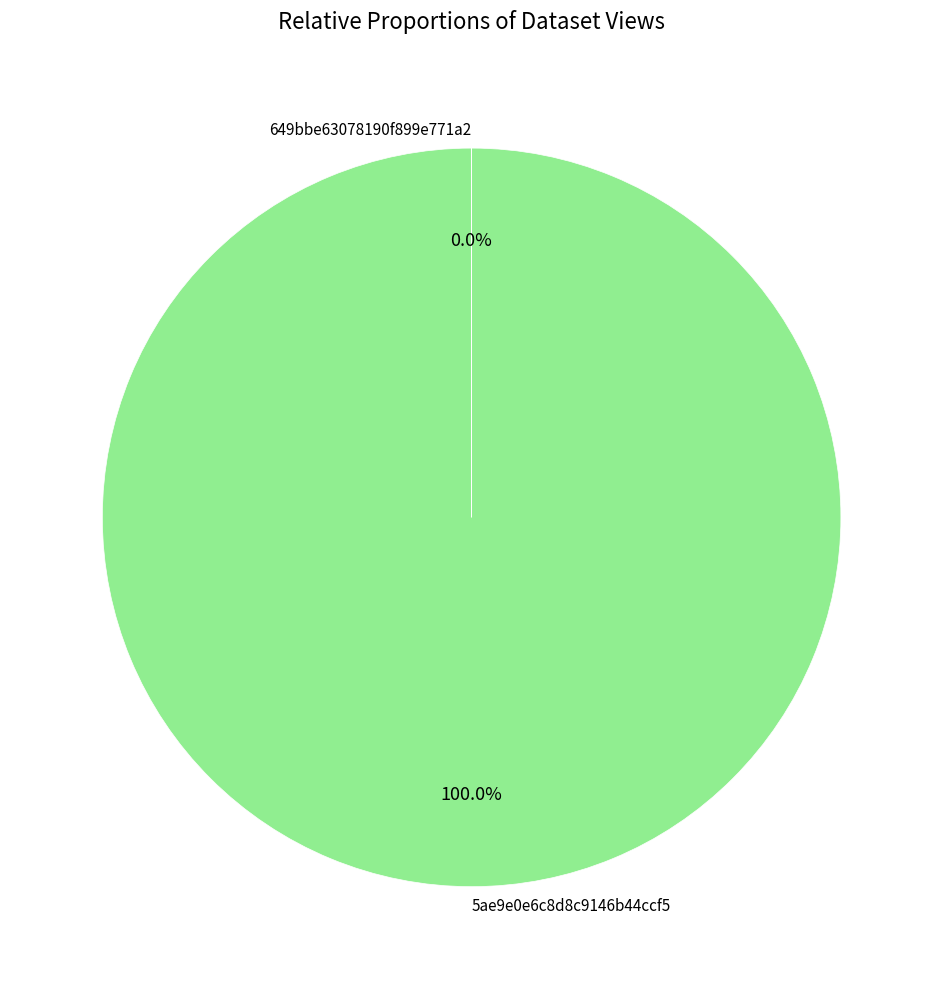

Is 5ae9e0e6c8d8c9146b44ccf5 the majority of the pie?

Yes